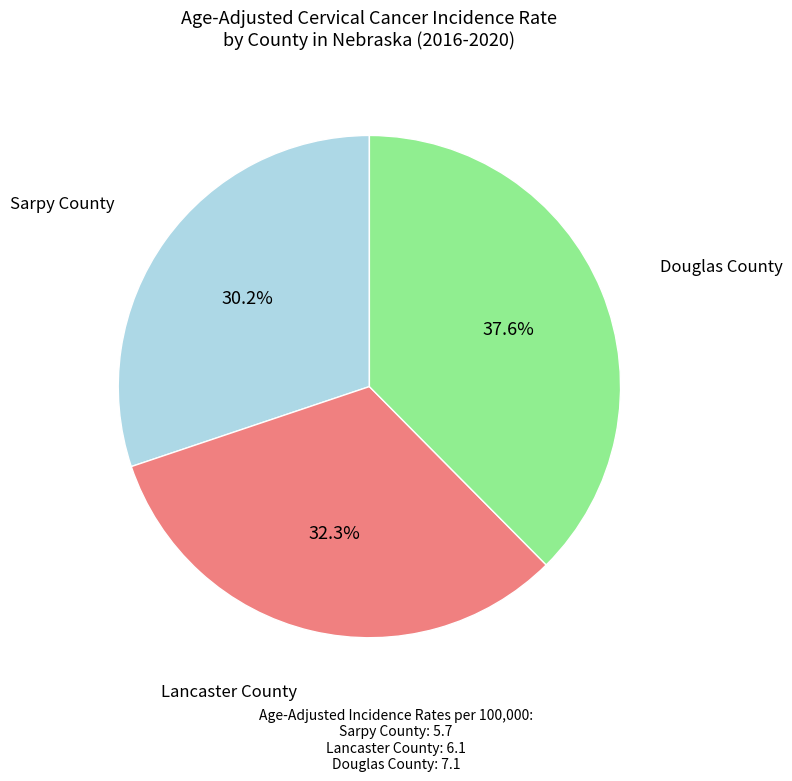

Does any single category account for the majority?

No